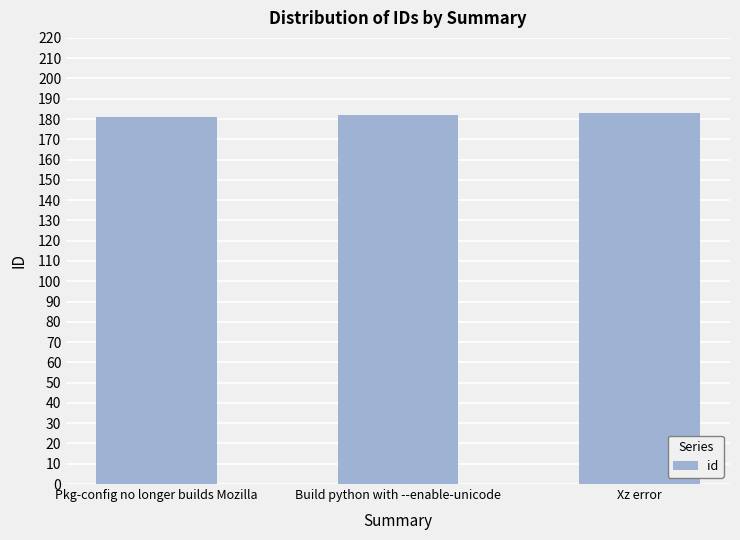

Reading left to right, transcribe all the data shown in this chart.

Pkg-config no longer builds Mozilla=181	Build python with --enable-unicode=182	Xz error=183